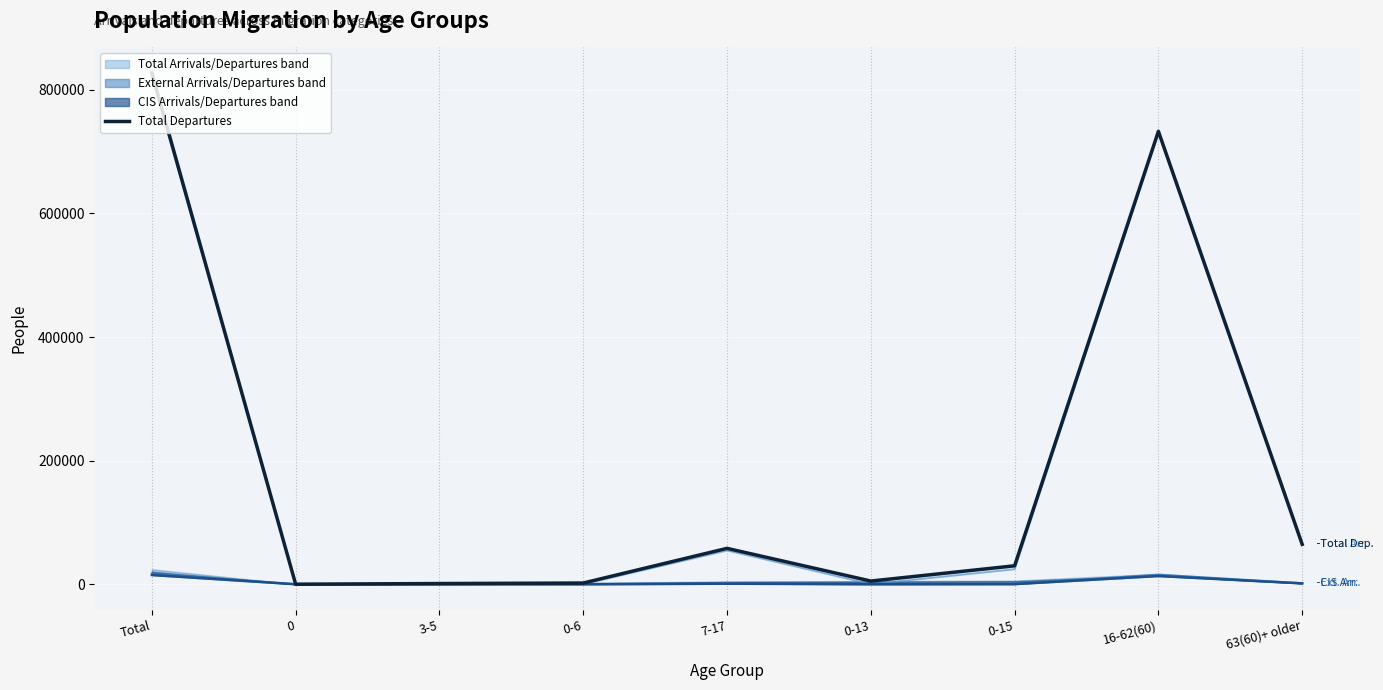

True or false: CIS Arrivals and External Arrivals intersect in this chart.

False